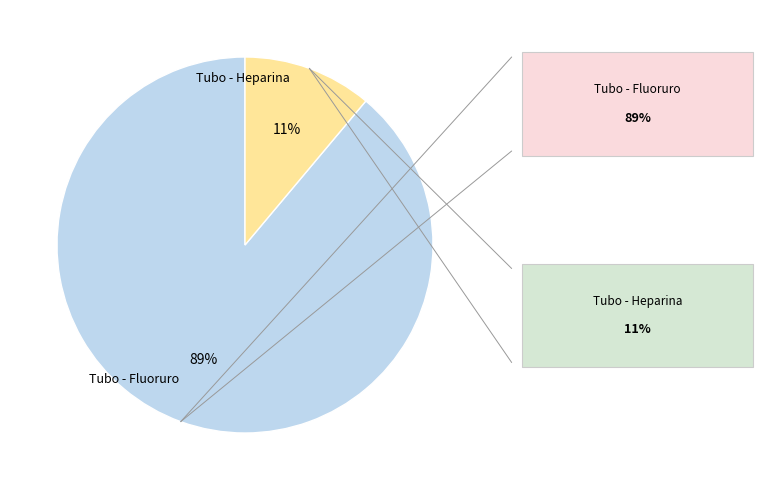

Between Tubo - Fluoruro and Tubo - Heparina, which is larger?

Tubo - Fluoruro